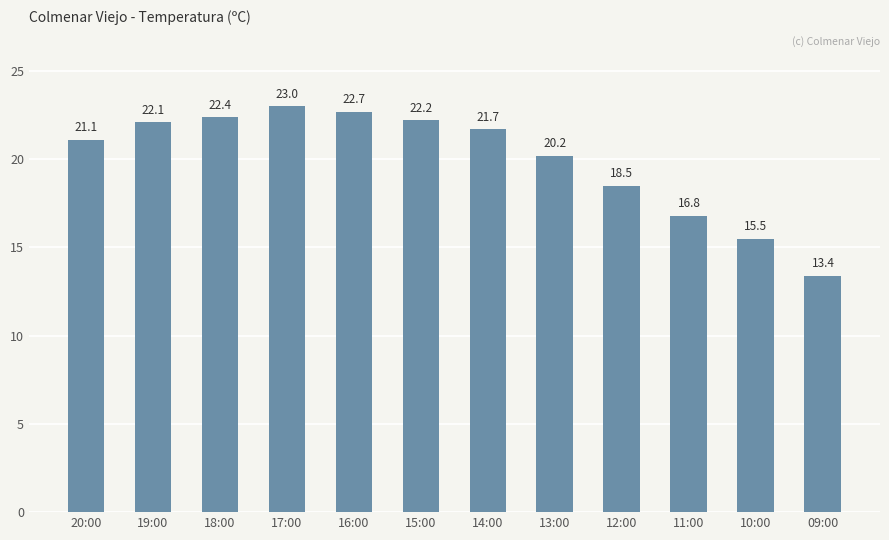

What is the greatest value displayed?

23.0